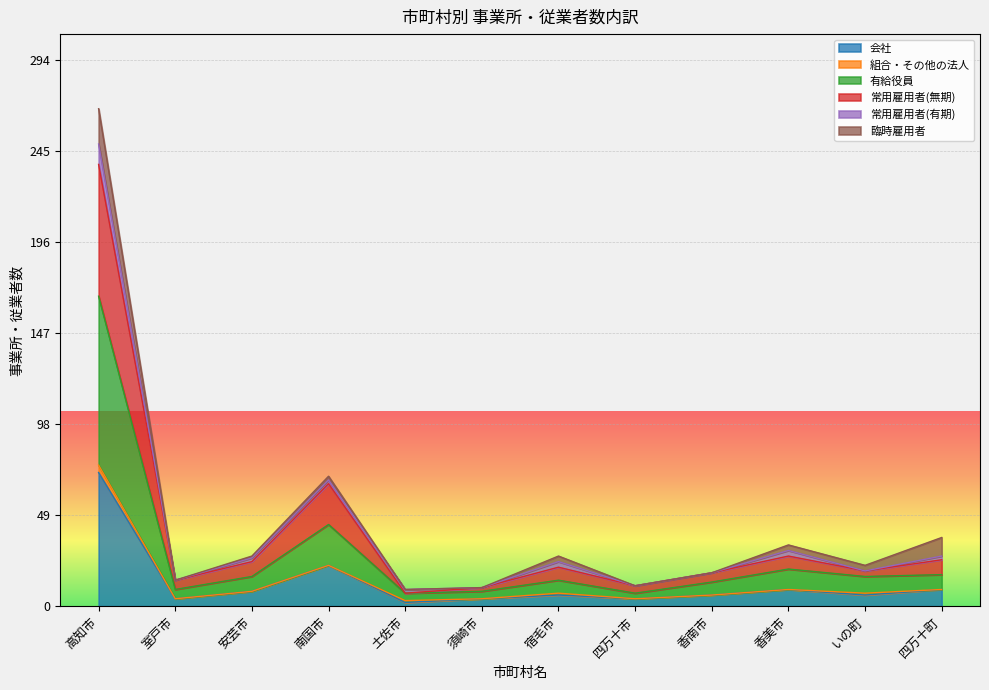

True or false: 常用雇用者(無期) and 会社 intersect in this chart.

False